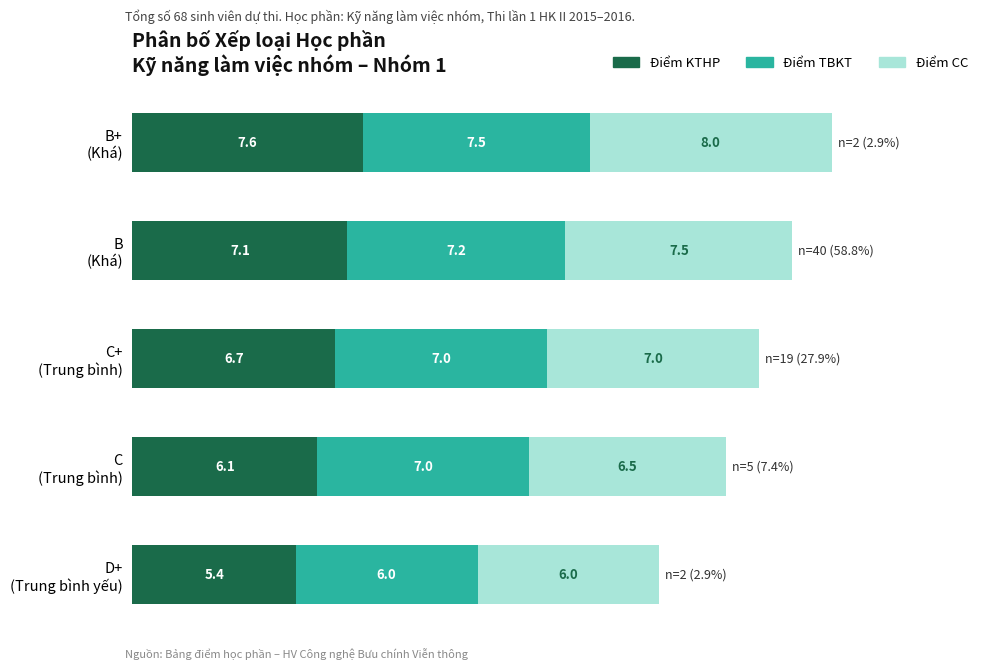

What is the highest value of the Điểm KTHP series?

7.6